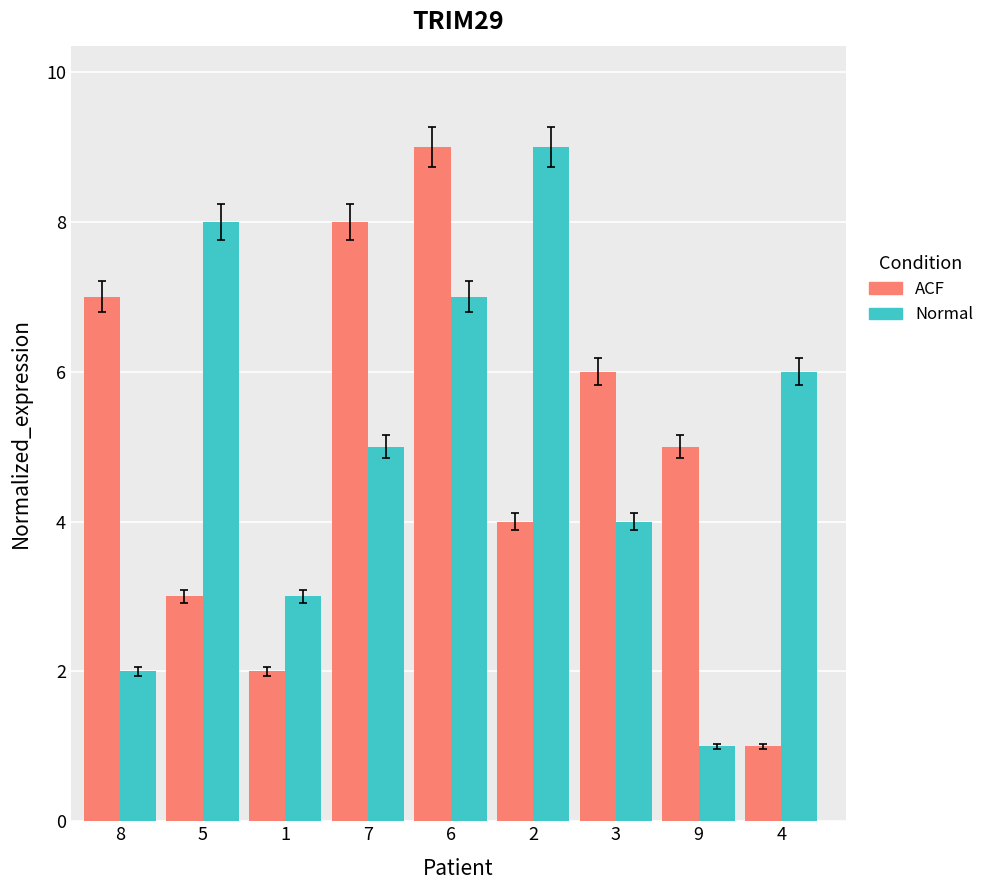

Is it true that Normal equals 4 at 3?

True